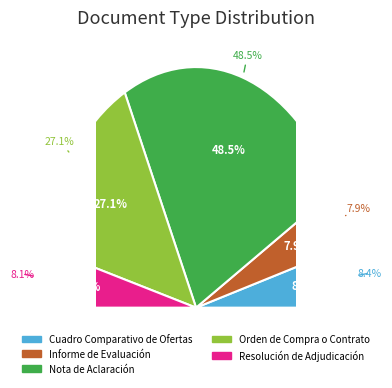

What is the total percentage of Nota de Aclaración and Informe de Evaluación?

56.4%